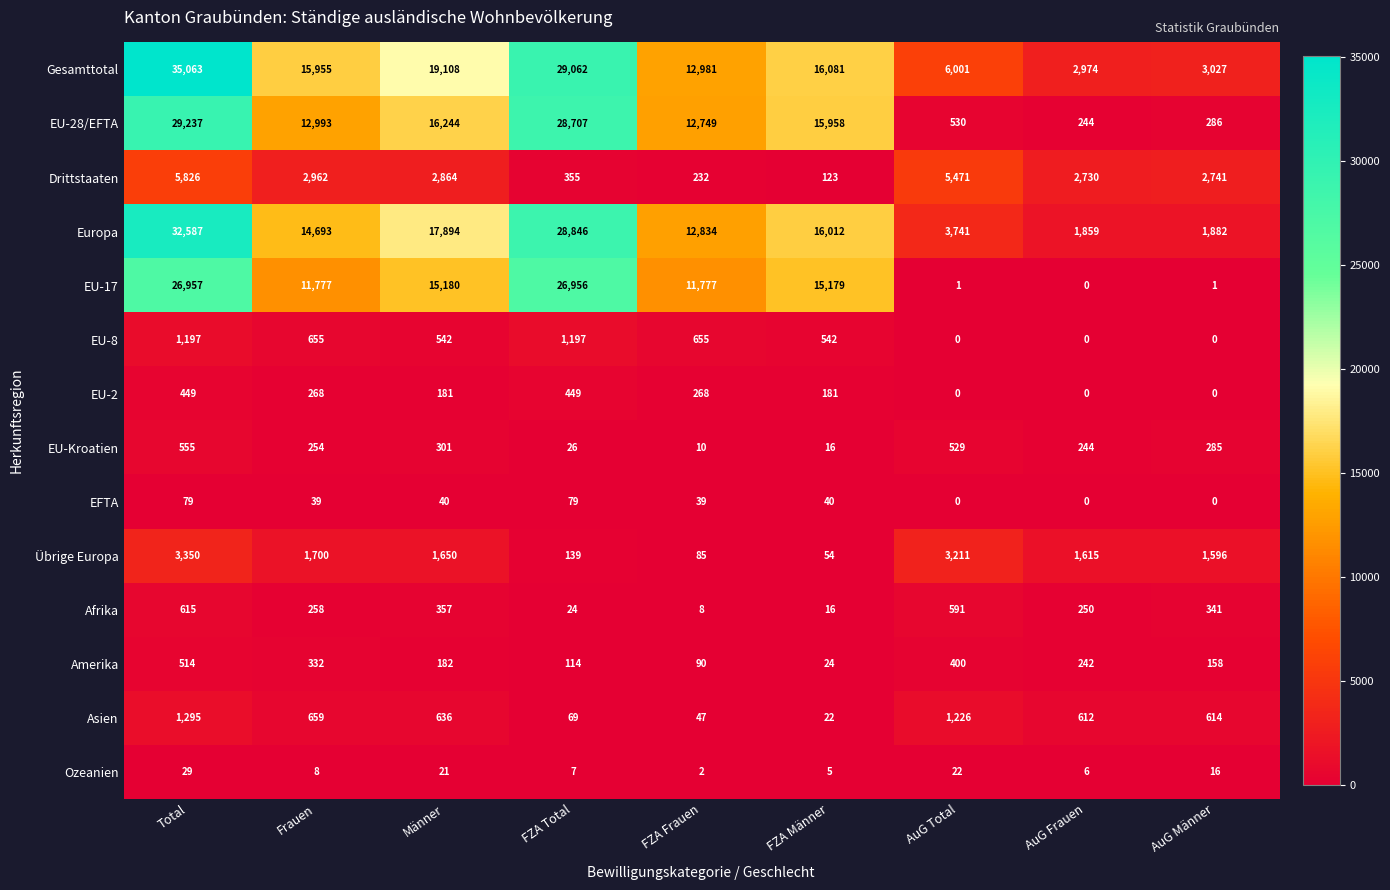

Which label corresponds to the largest value in the chart?

Total